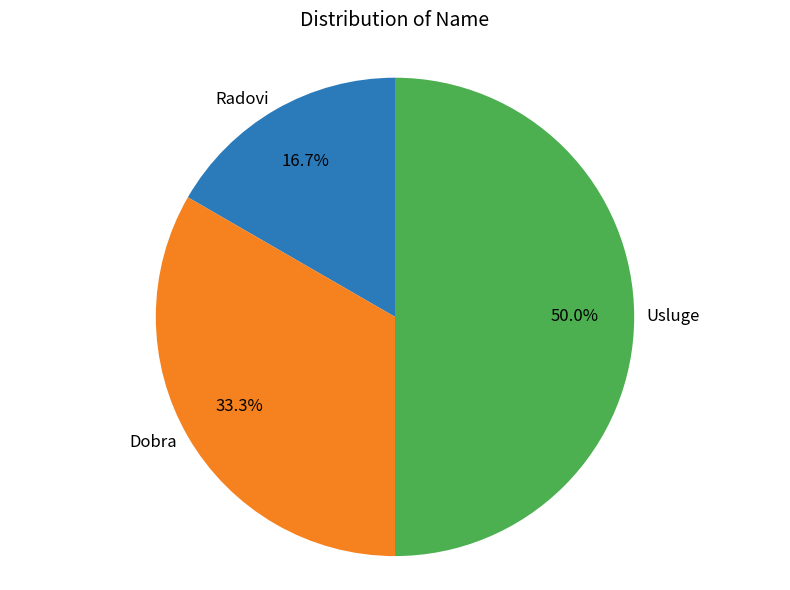

The Usluge slice represents 36% of the pie. True or false?

False